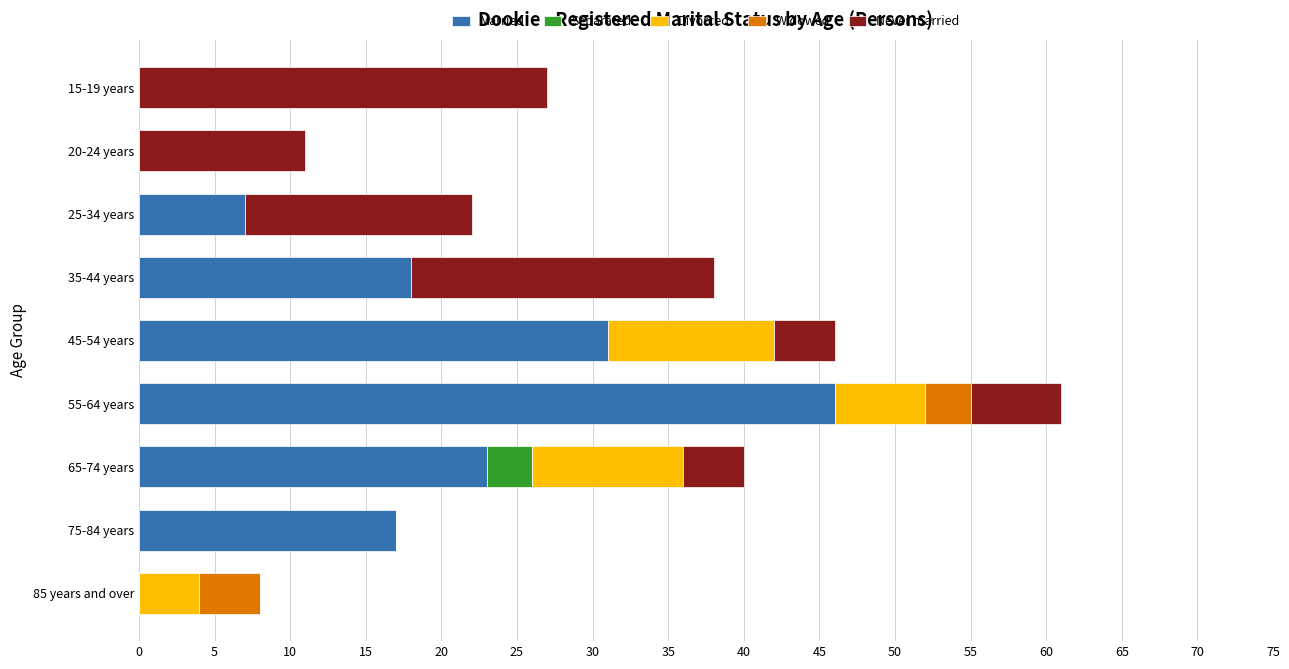

The value of Married at 65-74 years is 36. True or false?

False